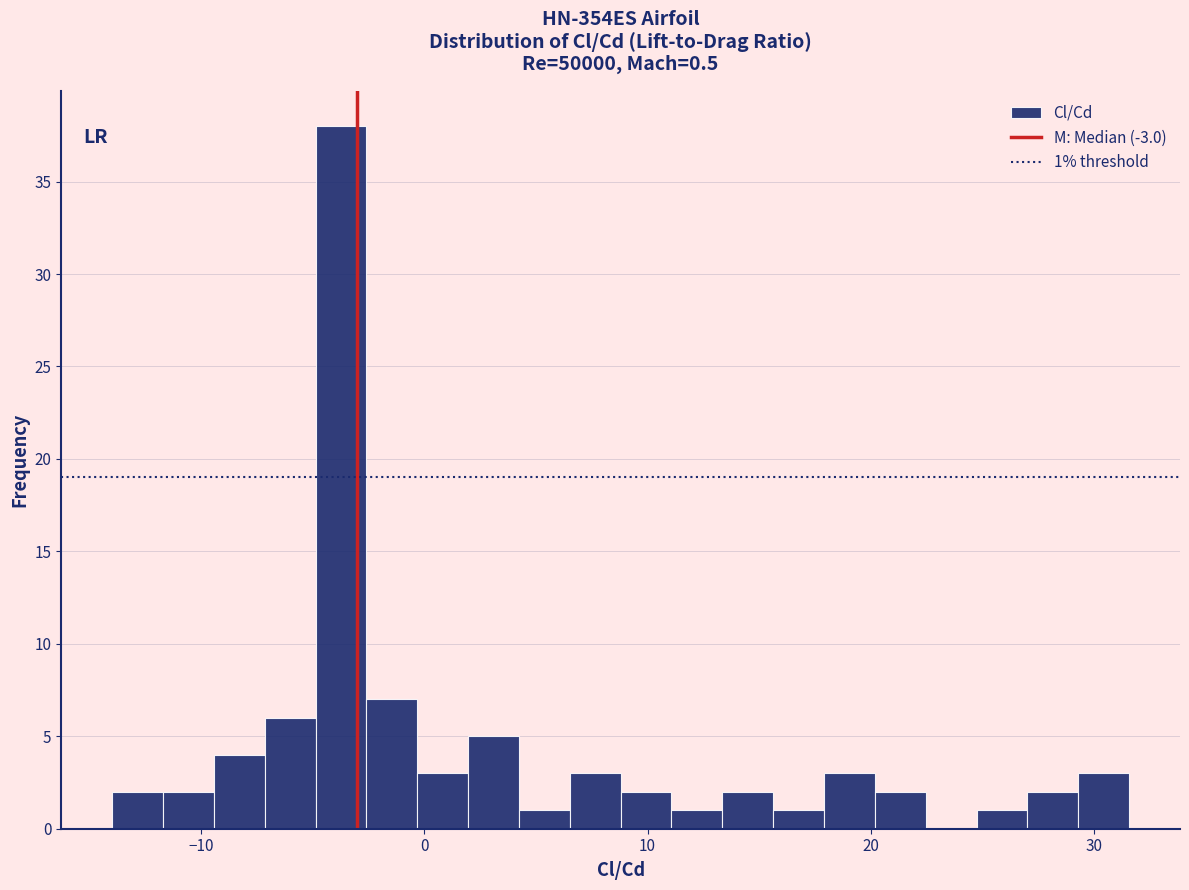

Around what value on the x-axis is the tallest bar? Give the approximate position of its centre, as read against the axis.

-4